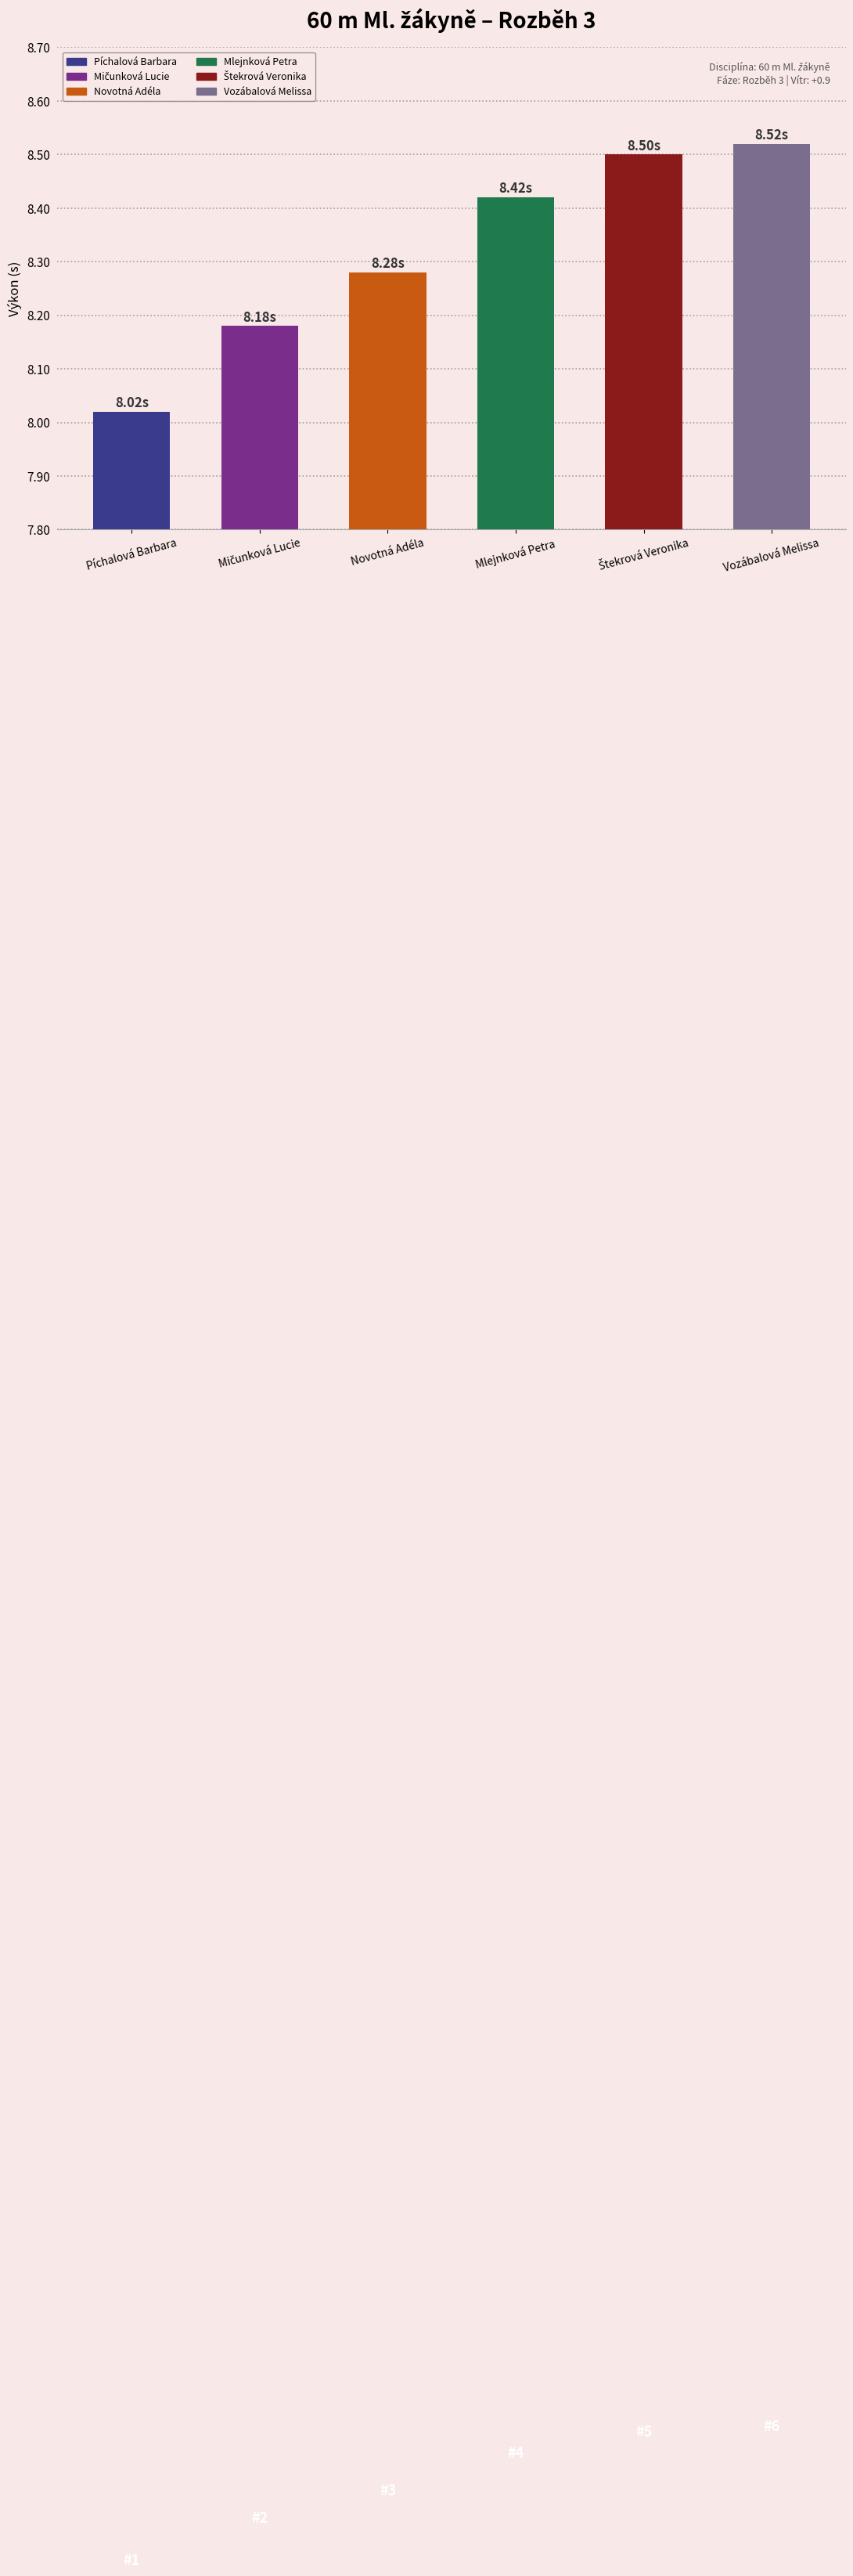

What is the label of the 3rd bar from the left?

Novotná Adéla